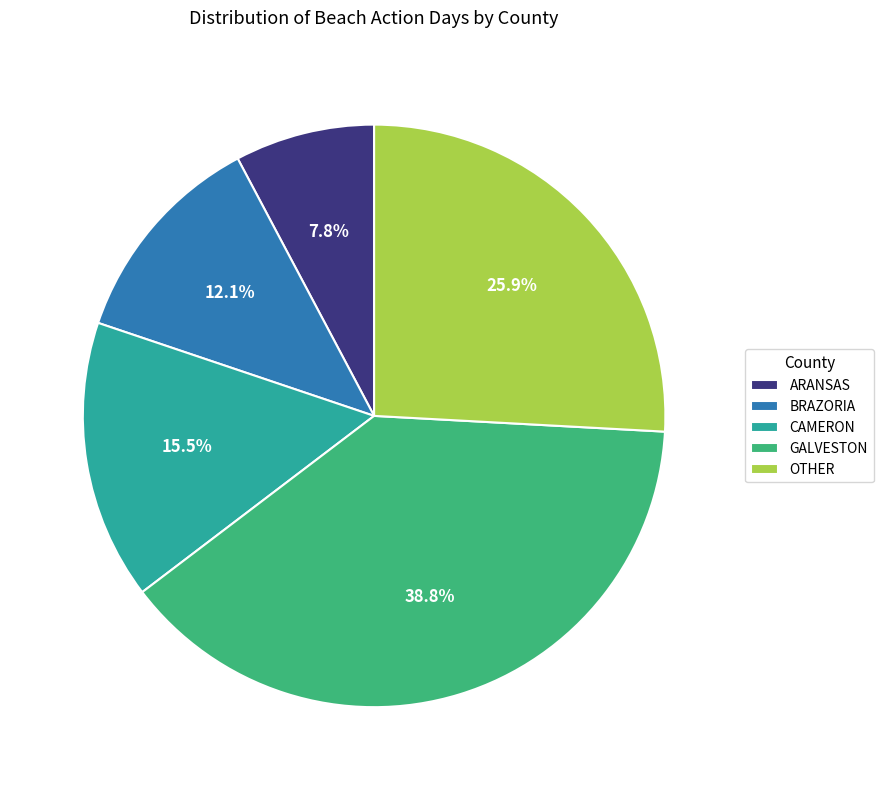

To the nearest percent, what is the difference between the ARANSAS and BRAZORIA slice percentages?

4%